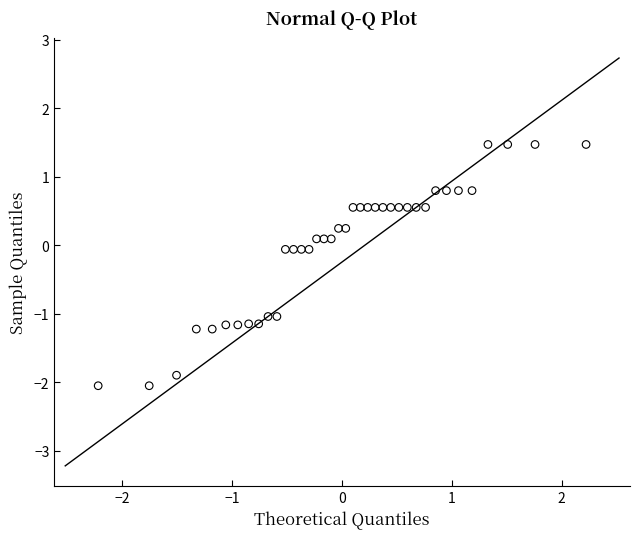

What is the range of Y values (max minus min)?

3.5